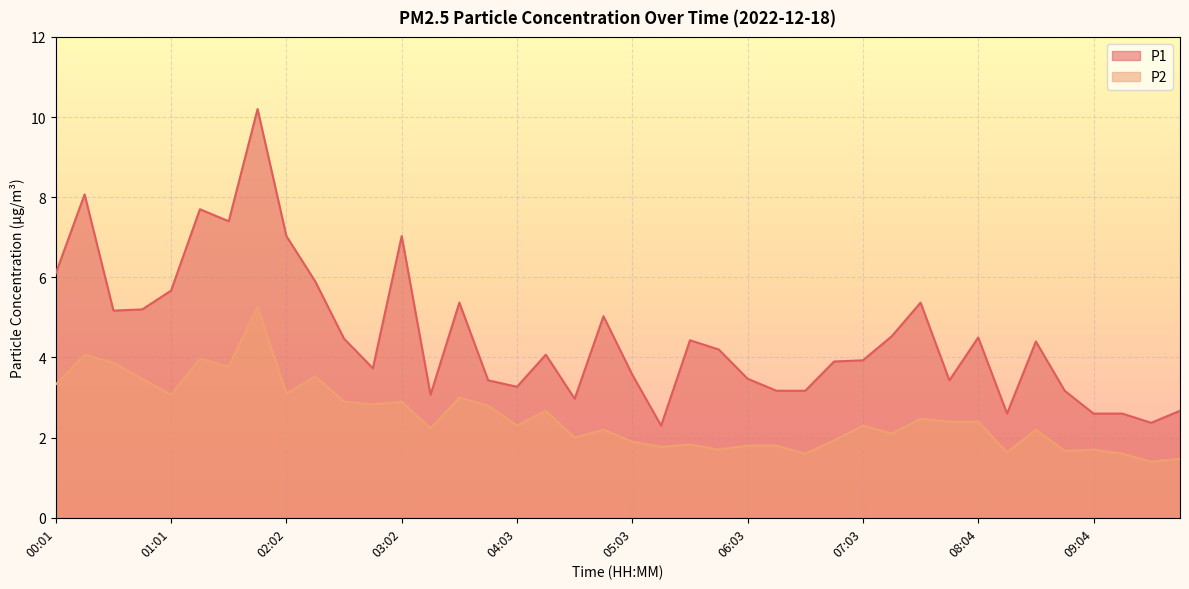

List the series in order of their overall mean, highest first.

P1, P2